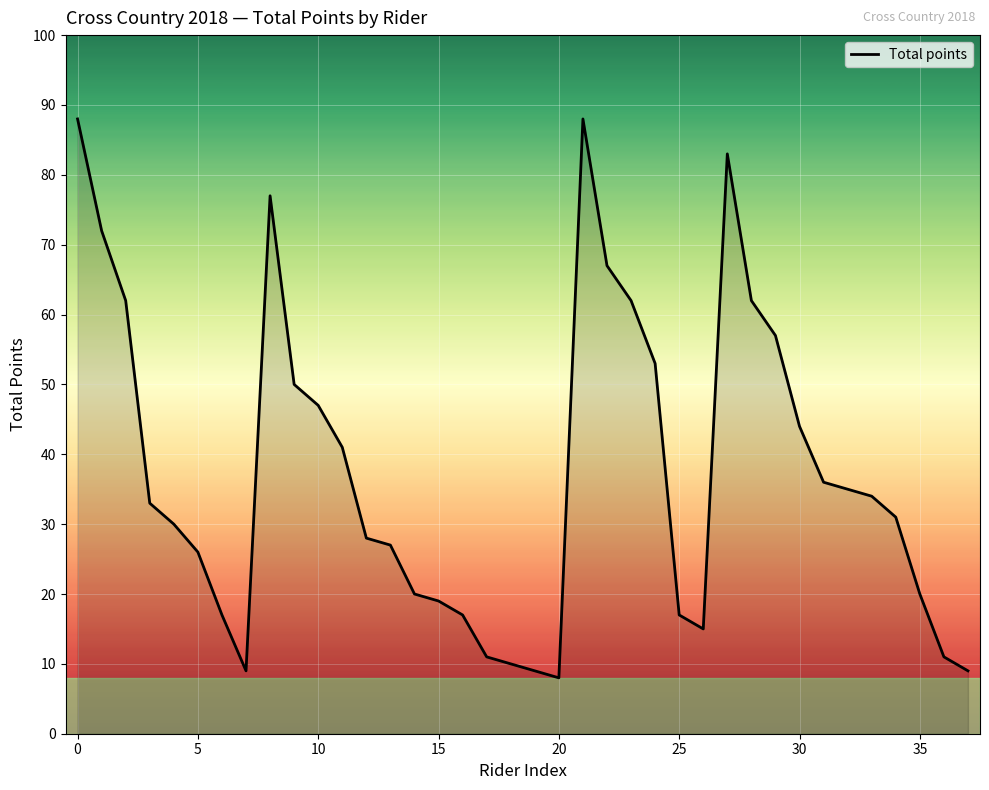

What is the average value?

38